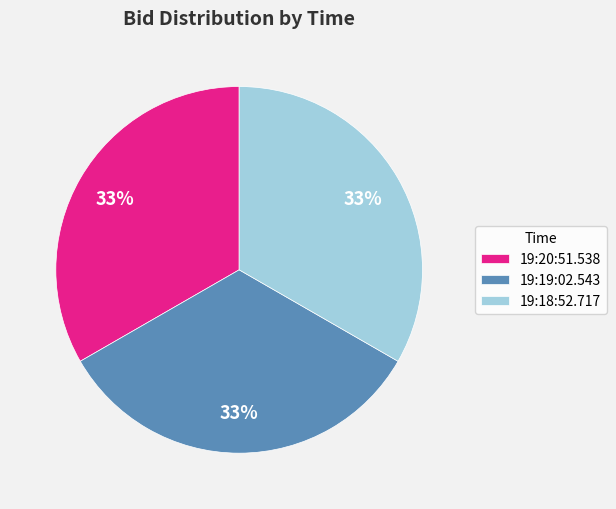

Does 19:20:51.538 account for over 50% of the chart?

No